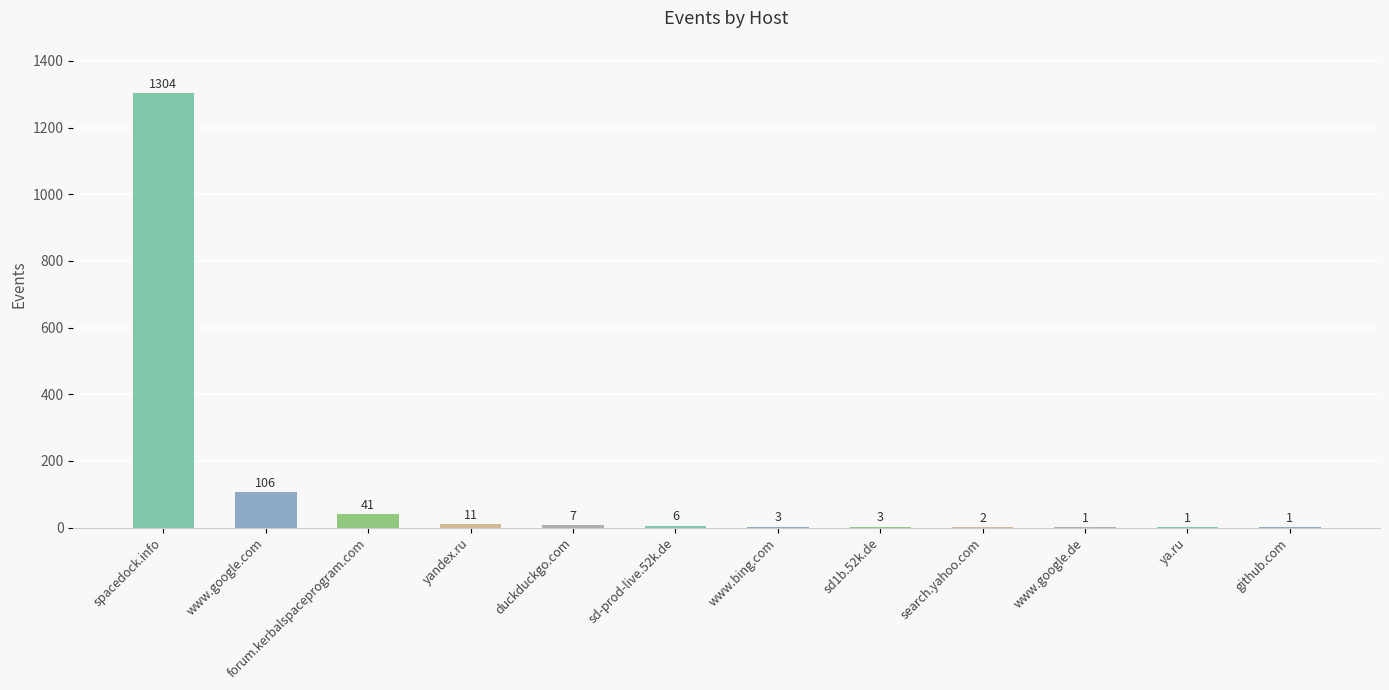

What is the change in value from yandex.ru to sd1b.52k.de?

-8